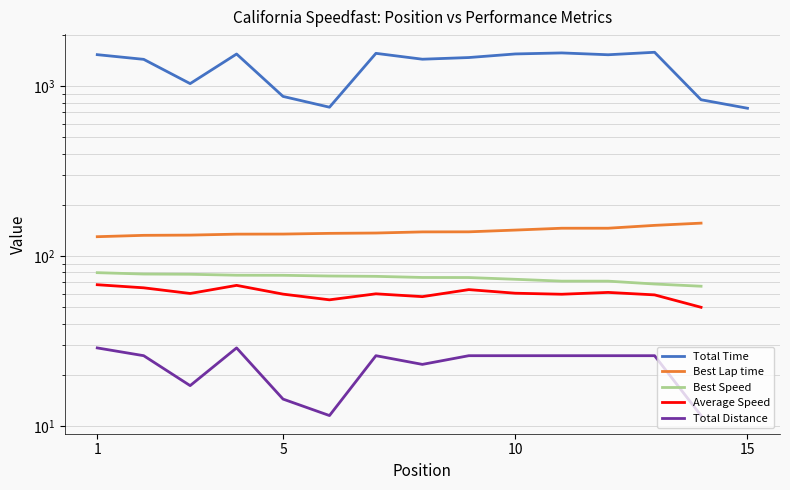

True or false: Best Speed and Total Time cross at least once.

False